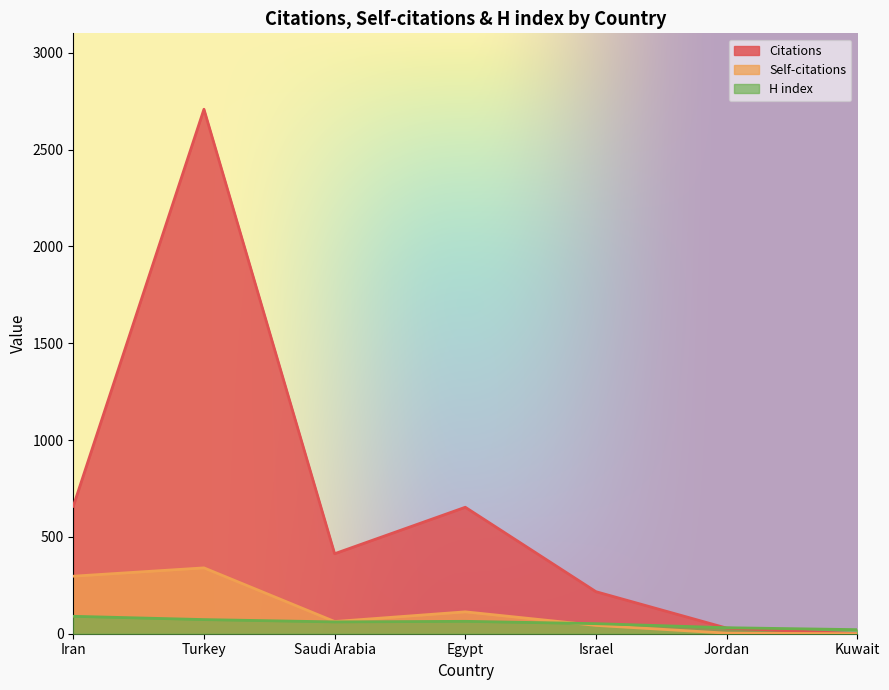

Where is Citations nearest to the value 1354?

Iran